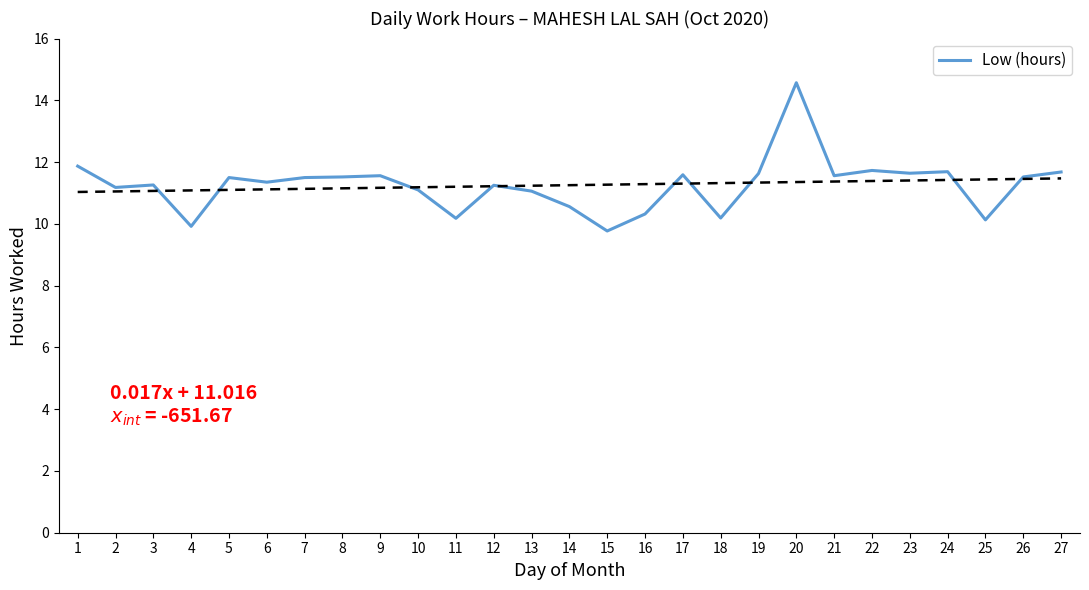

Reading left to right, transcribe all the data shown in this chart.

11.9	11.2	11.3	9.9	11.5	11.3	11.5	11.5	11.6	11.1	10.2	11.2	11.1	10.6	9.8	10.3	11.6	10.2	11.6	14.6	11.6	11.7	11.6	11.7	10.1	11.5	11.7